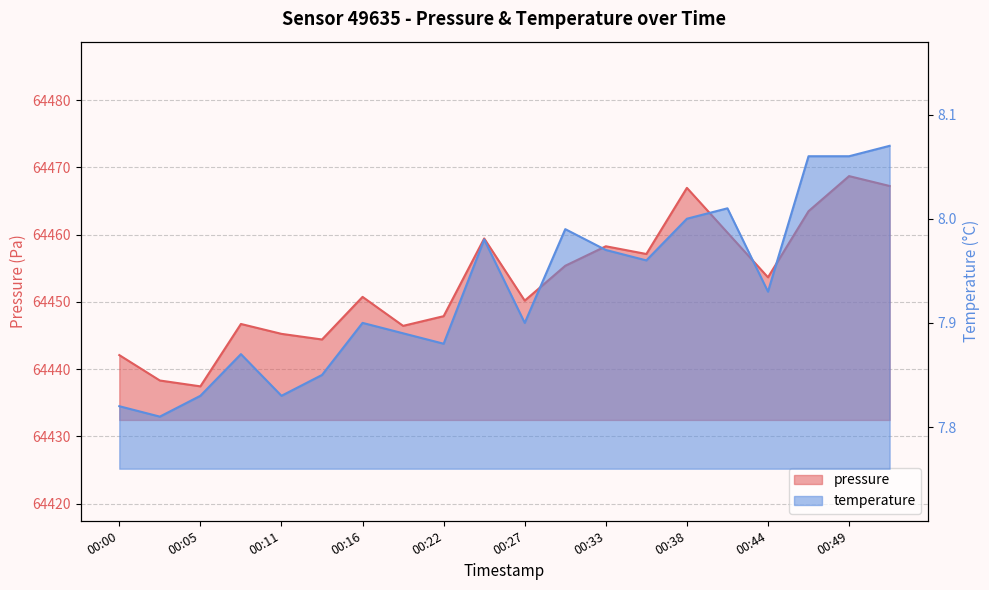

What is the lowest value of the pressure series?

64437.4